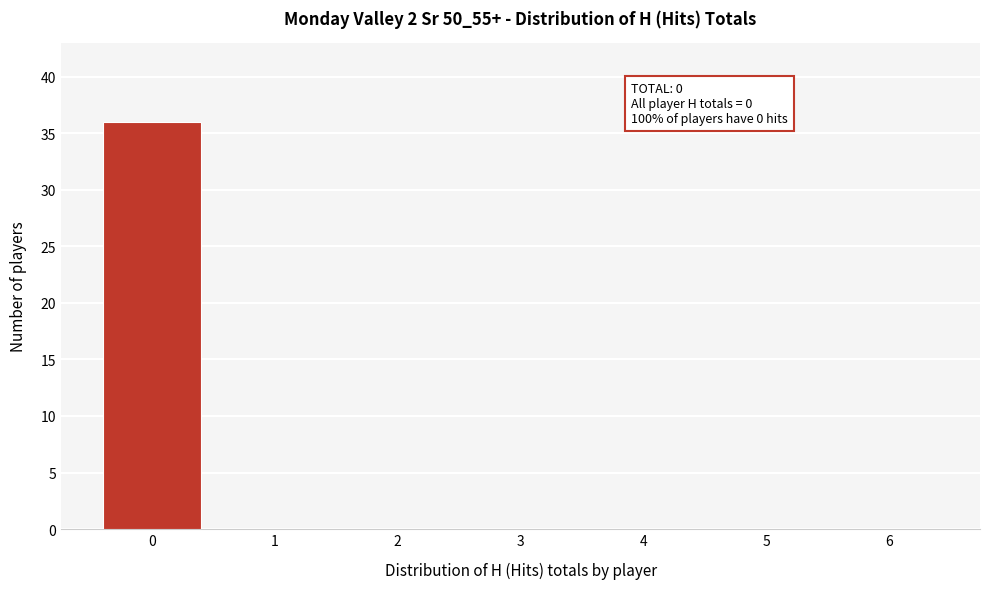

Which range on the x-axis has the tallest bar?

-0.5 to 0.5